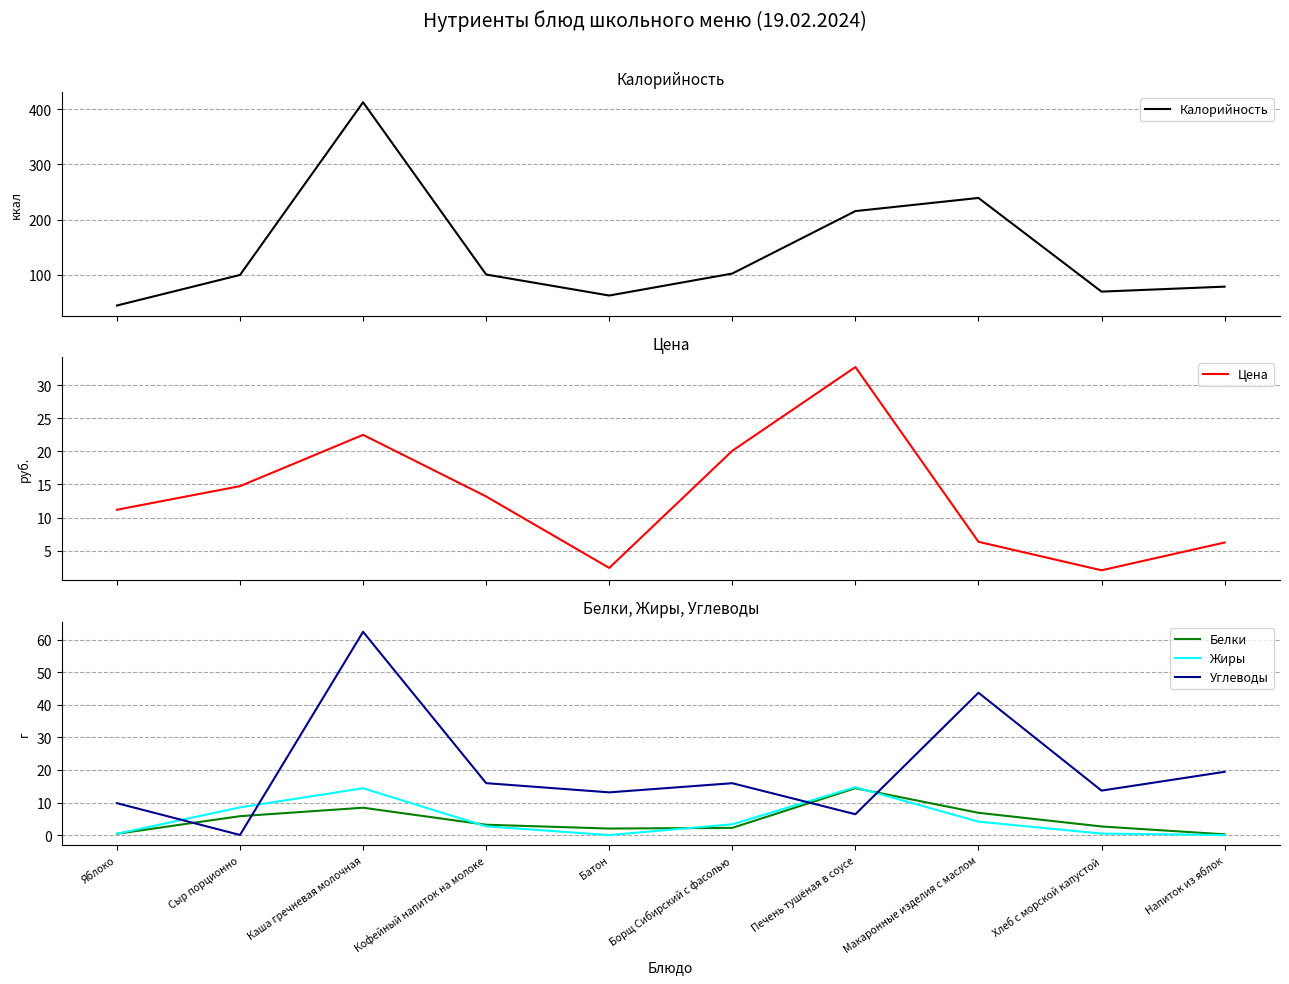

At which label does Углеводы first exceed 15?

Каша гречневая молочная